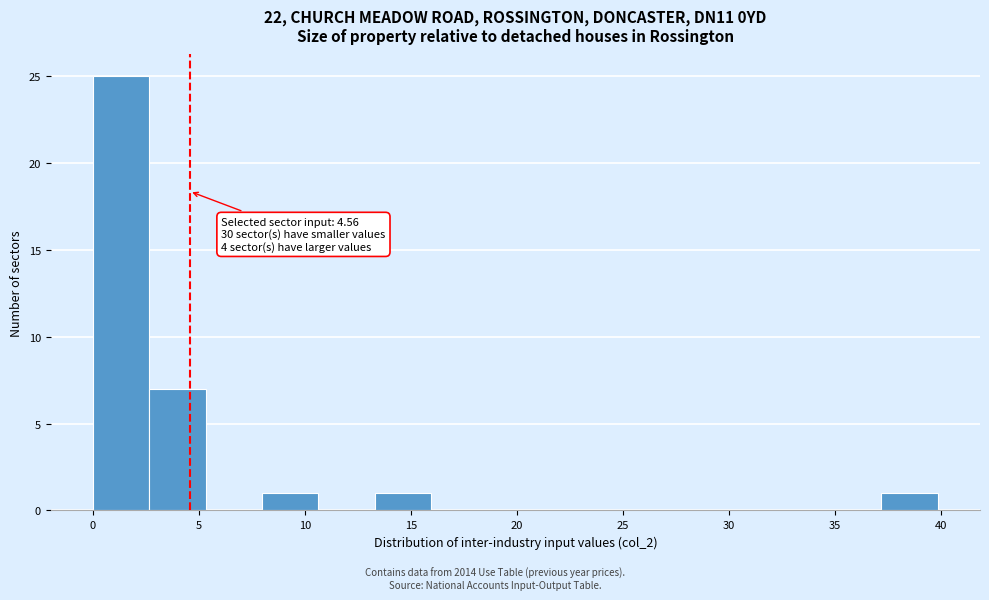

Over which range of the x-axis is the bar tallest?

0.0 to 2.5